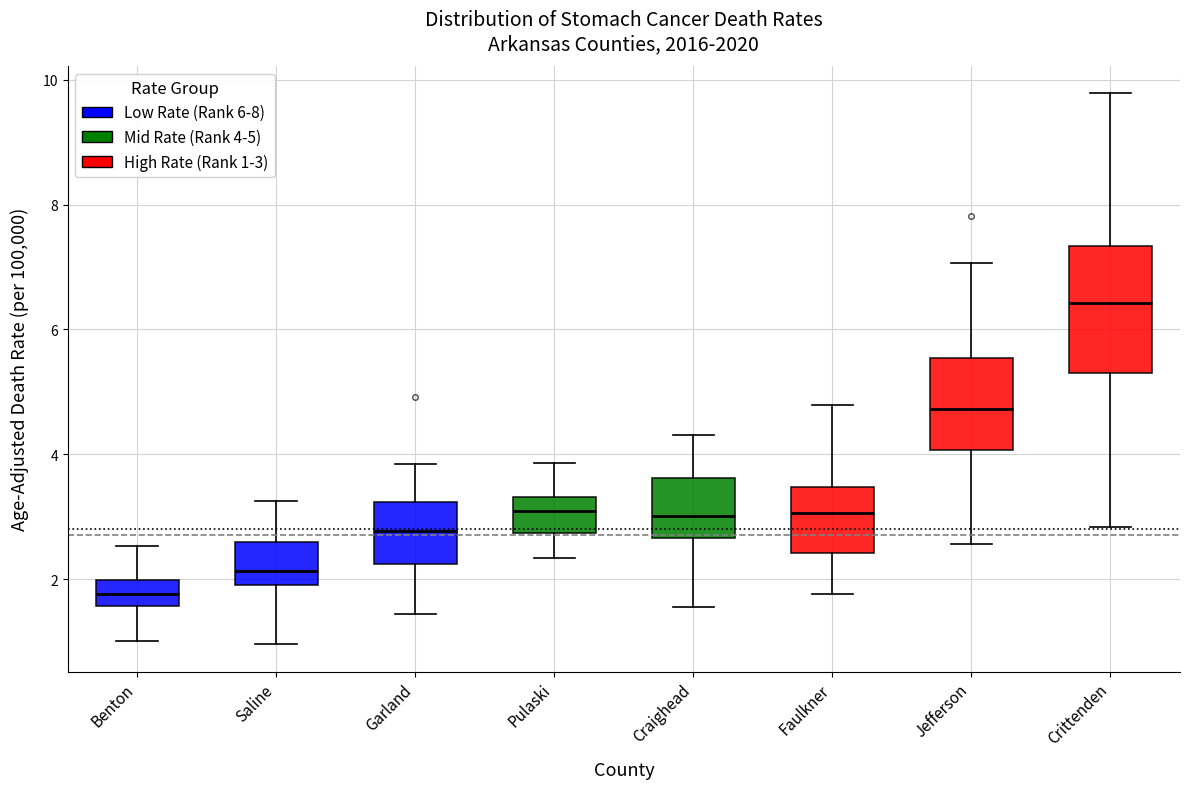

Reading left to right, read every box against the y-axis: the position of its median line, the range the box covers, and the ends of its whiskers. The values are not printed on the chart, so give them approximately, as read against the axis.

Benton: median 1.8, box 1.6 to 2.0, whiskers 1.0 to 2.6
Saline: median 2.2, box 2.0 to 2.6, whiskers 1.0 to 3.2
Garland: median 2.8, box 2.2 to 3.2, whiskers 1.4 to 3.8
Pulaski: median 3.0, box 2.8 to 3.4, whiskers 2.4 to 3.8
Craighead: median 3.0, box 2.6 to 3.6, whiskers 1.6 to 4.4
Faulkner: median 3.0, box 2.4 to 3.4, whiskers 1.8 to 4.8
Jefferson: median 4.8, box 4.0 to 5.6, whiskers 2.6 to 7.0
Crittenden: median 6.4, box 5.4 to 7.4, whiskers 2.8 to 9.8